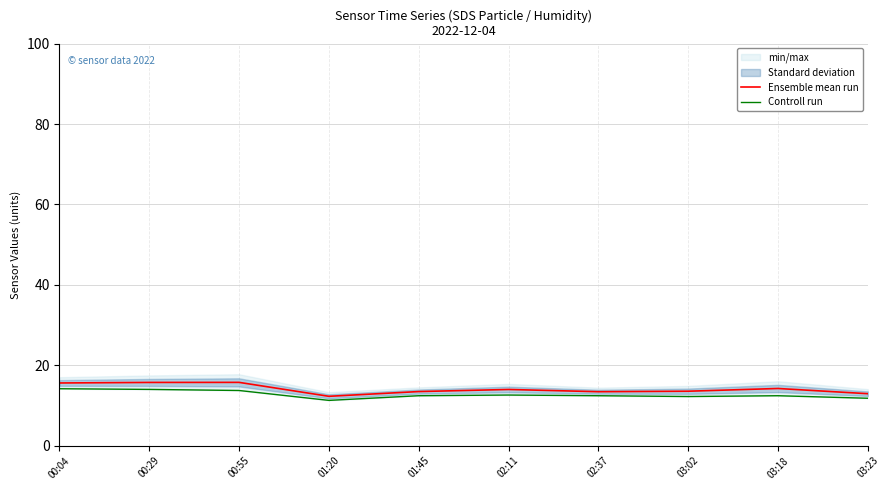

At 02:11, list the series in order from smallest to largest.

Controll run, Ensemble mean run